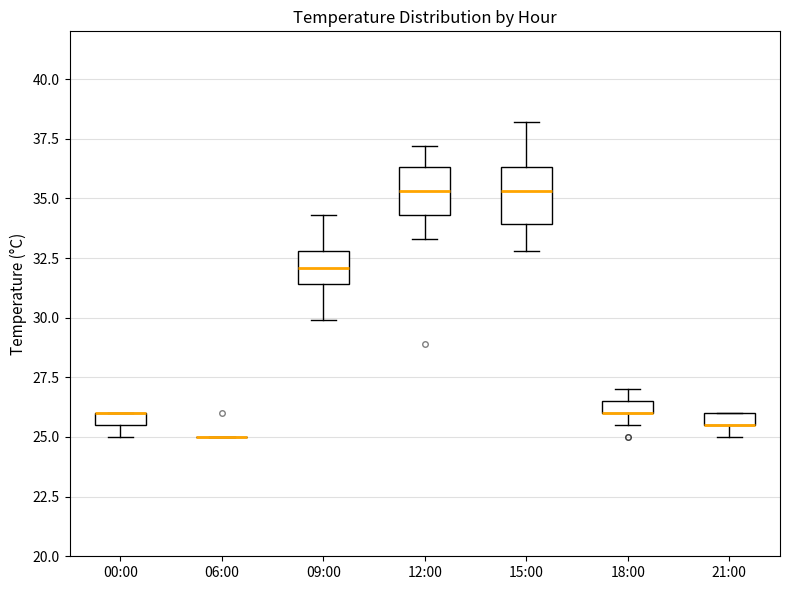

Where is the upper edge of the box for 00:00 on the y-axis? The values are not printed on the chart, so give them approximately, as read against the axis.

26.0